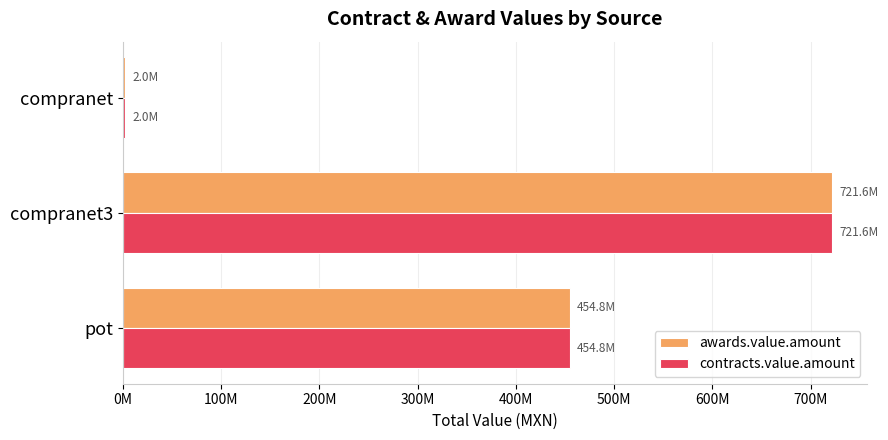

What are all the series names shown in the legend?

awards.value.amount, contracts.value.amount